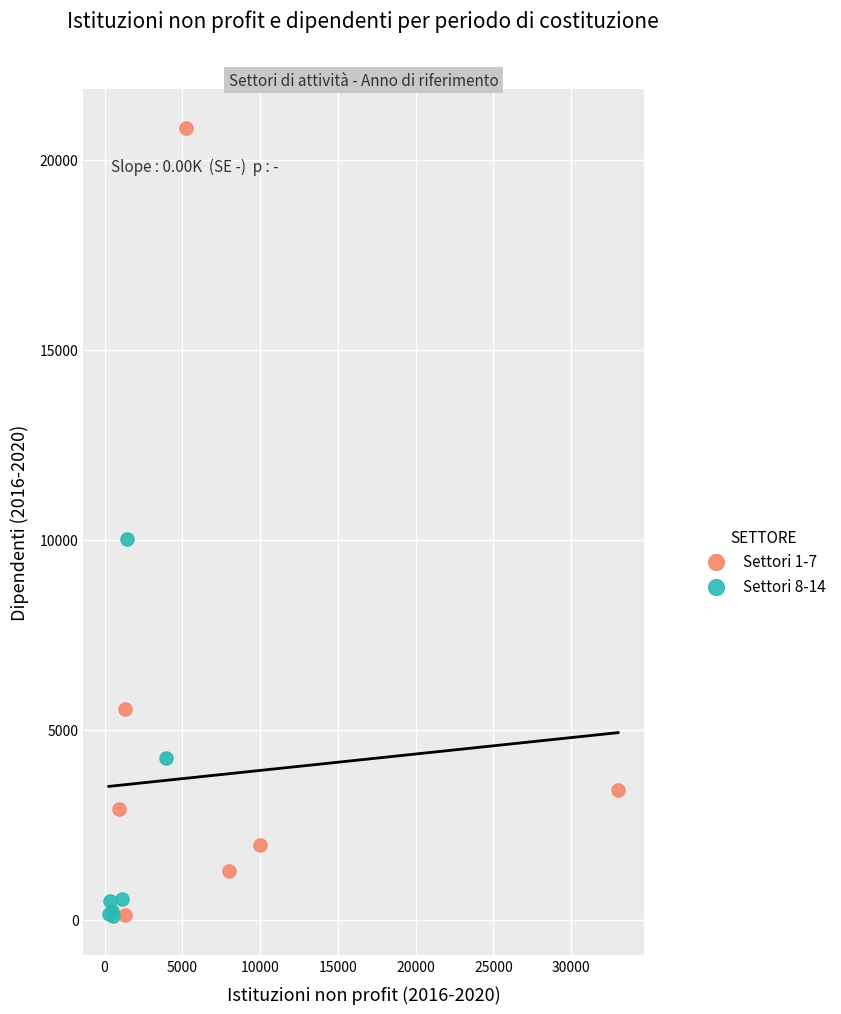

Which series has the largest Y range (max minus min)?

Settori 1-7